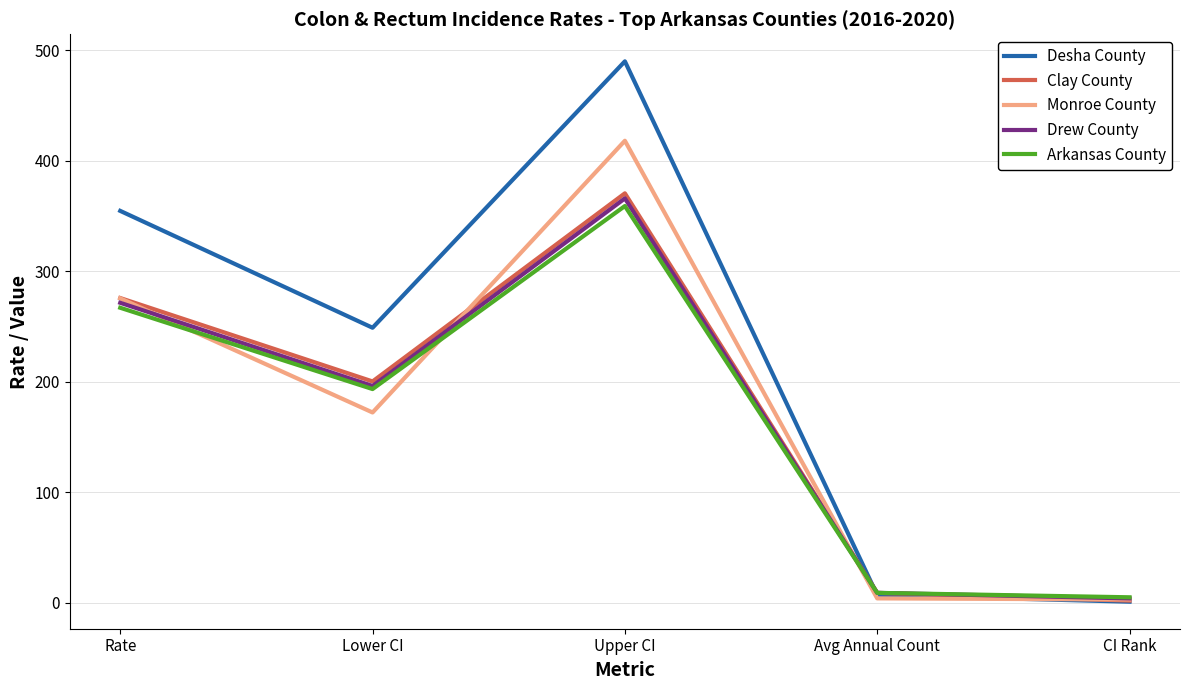

How many lines are shown in the chart?

5